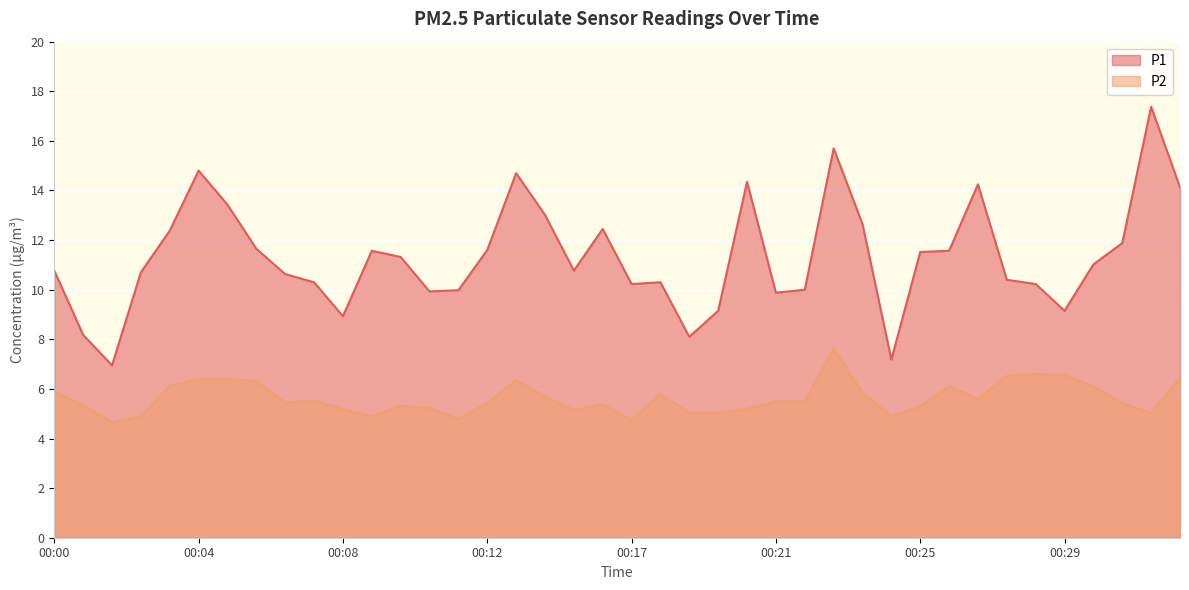

Which series has the largest range (max minus min)?

P1